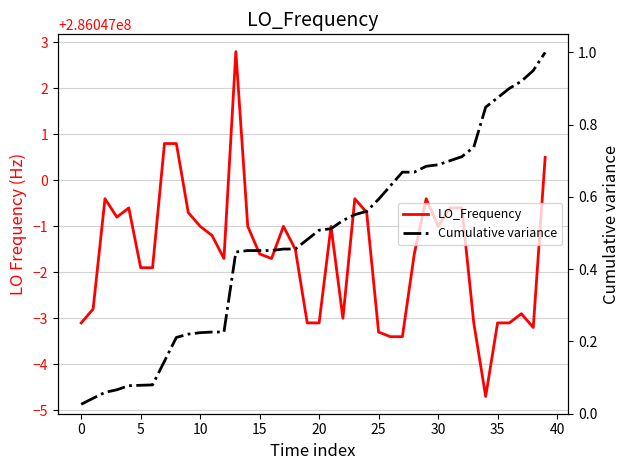

Which series has the largest range (max minus min)?

LO_Frequency